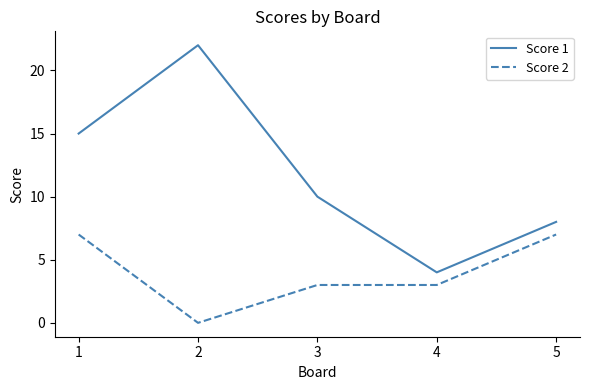

How many interior local valleys does the Score 1 series have?

1